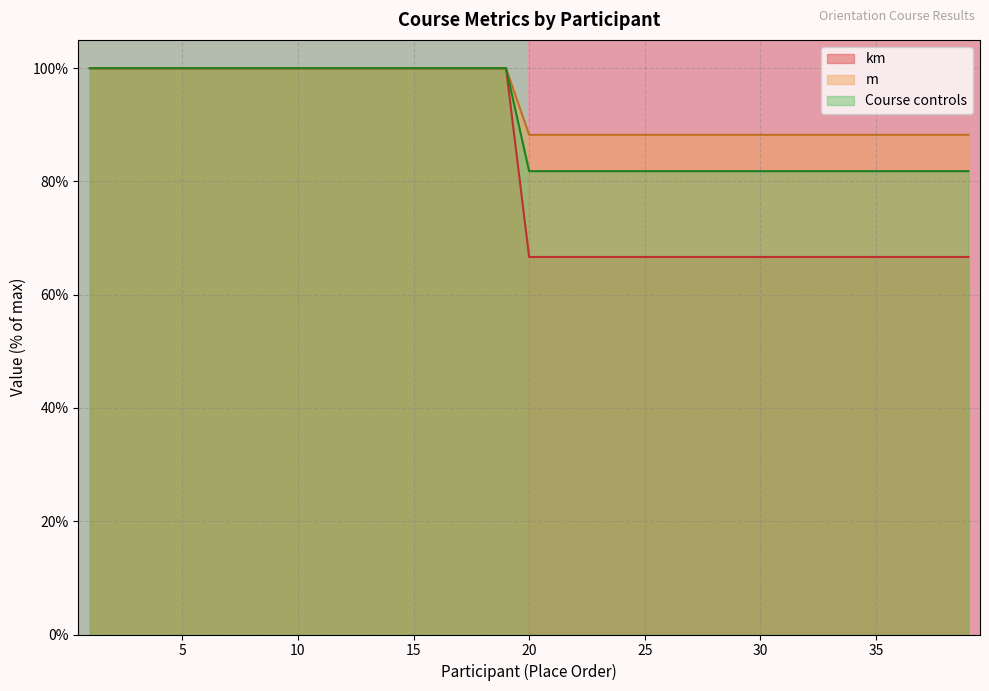

What is the highest value of the m series?

100.0